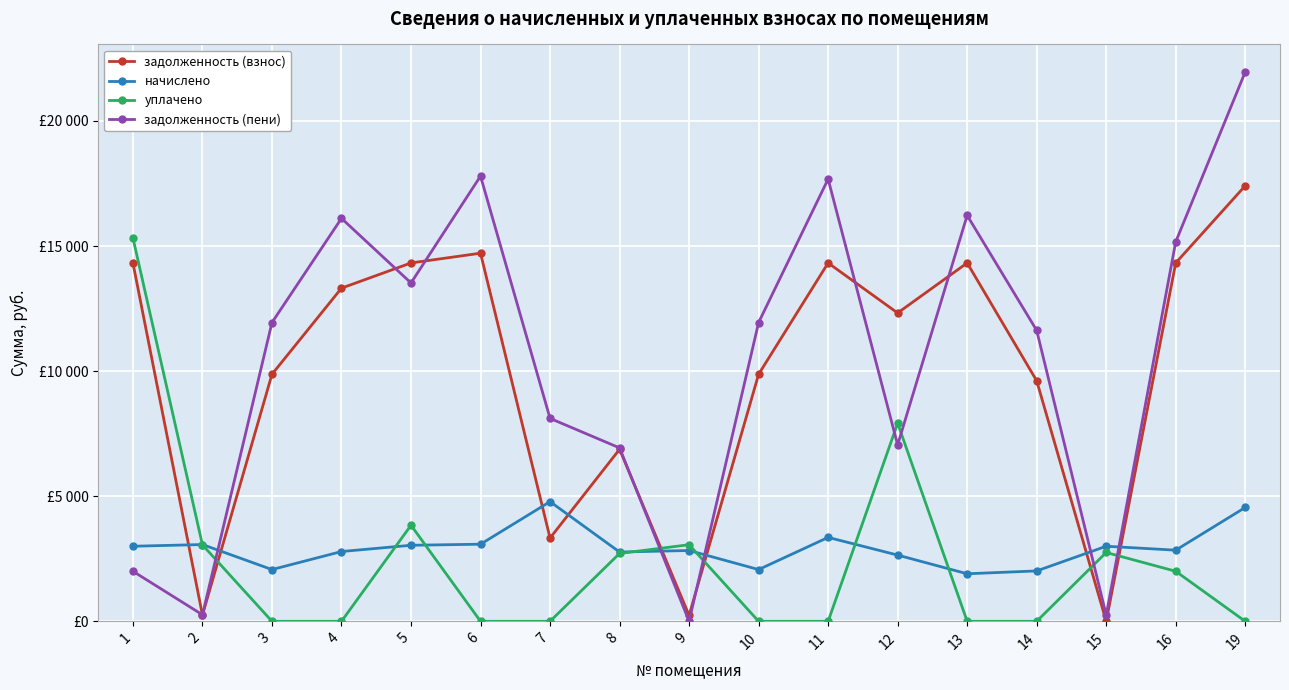

Is this an area chart (filled region under the line)?

No